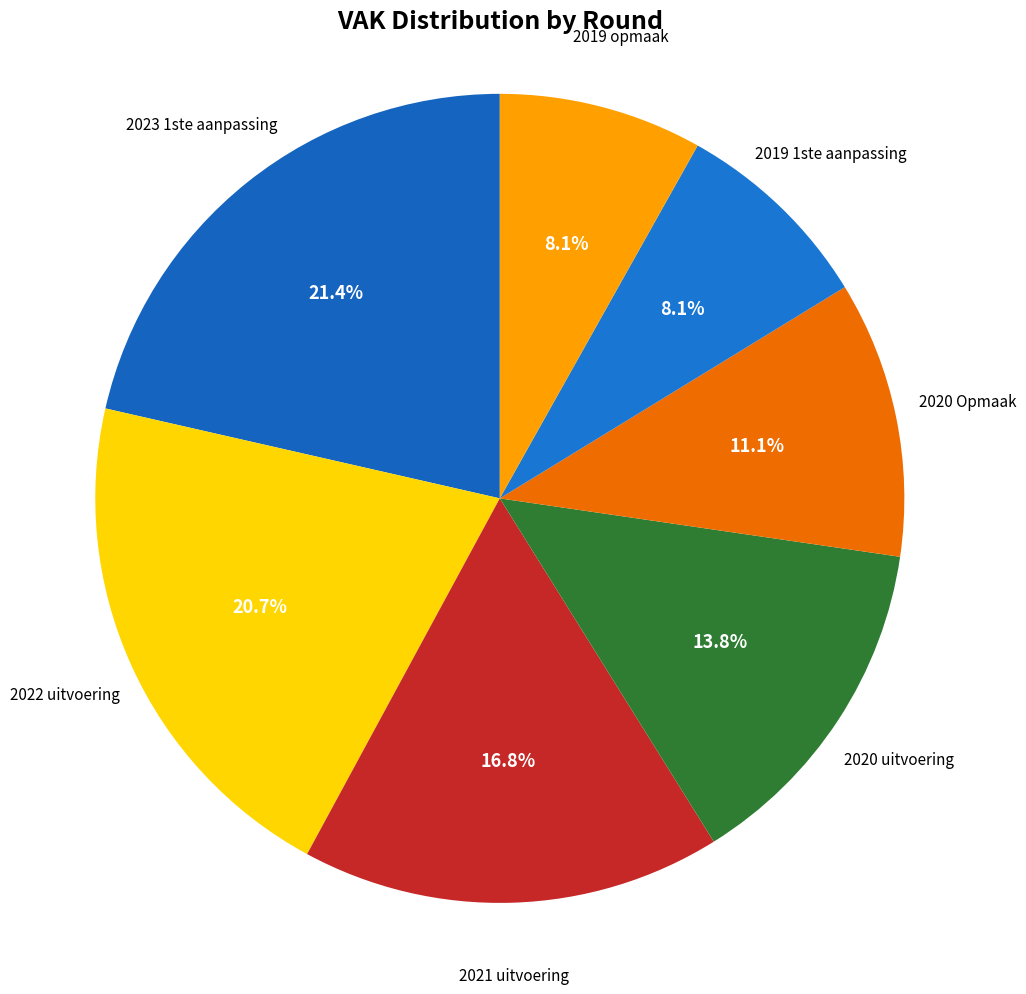

Which category has the biggest portion of the pie?

2023 1ste aanpassing